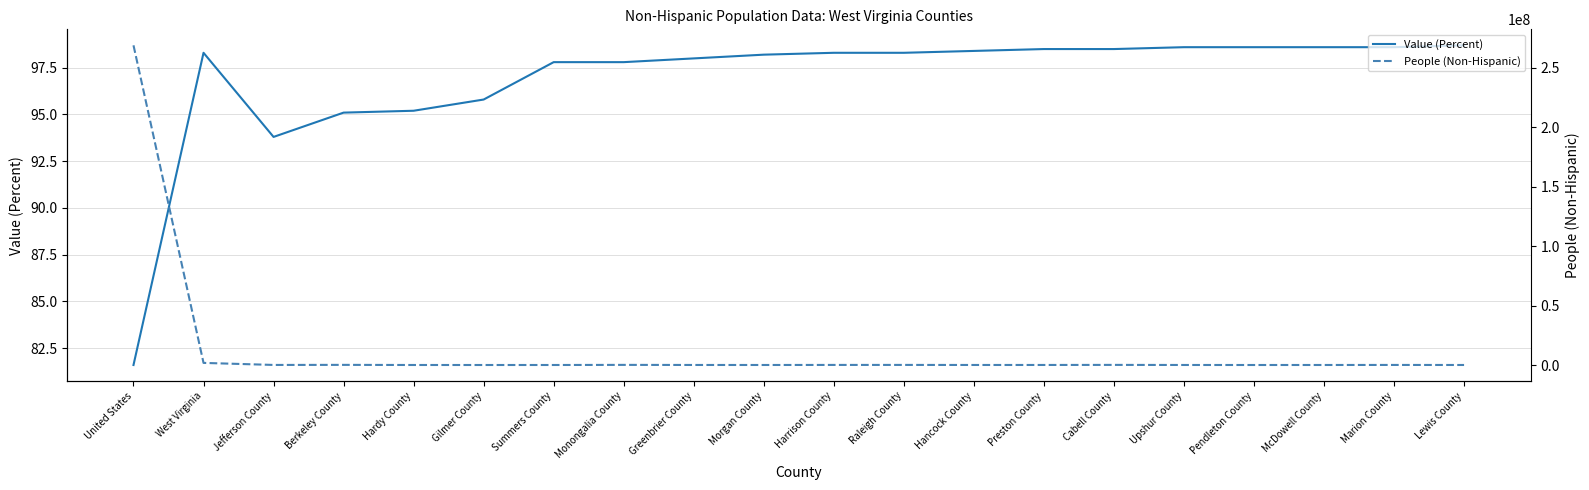

What is the label of the 13th point from the left?

Hancock County